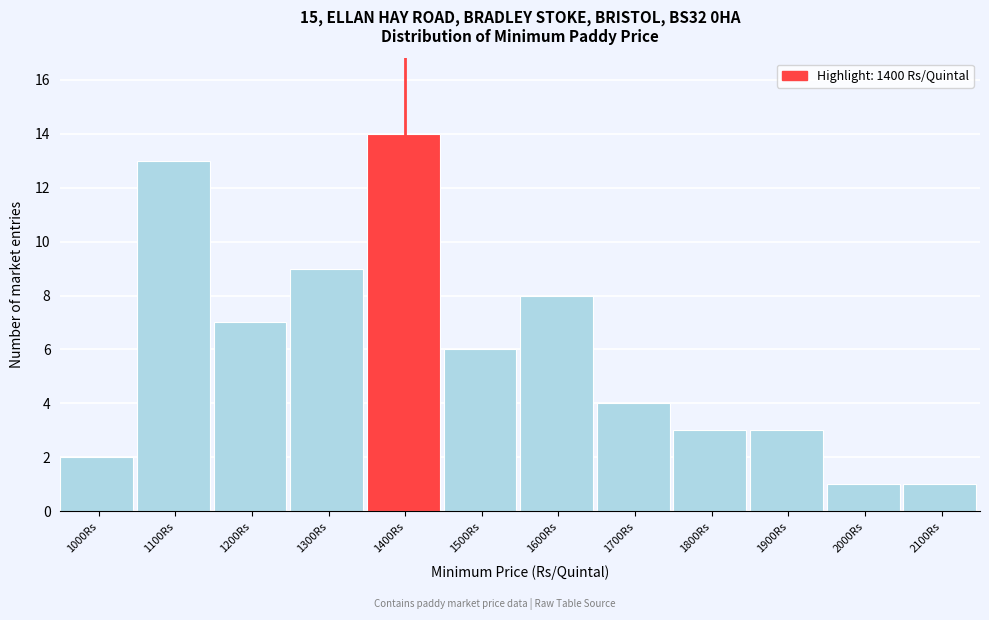

Reading left to right, list all the values displayed in this chart.

2	13	7	9	14	6	8	4	3	3	1	1